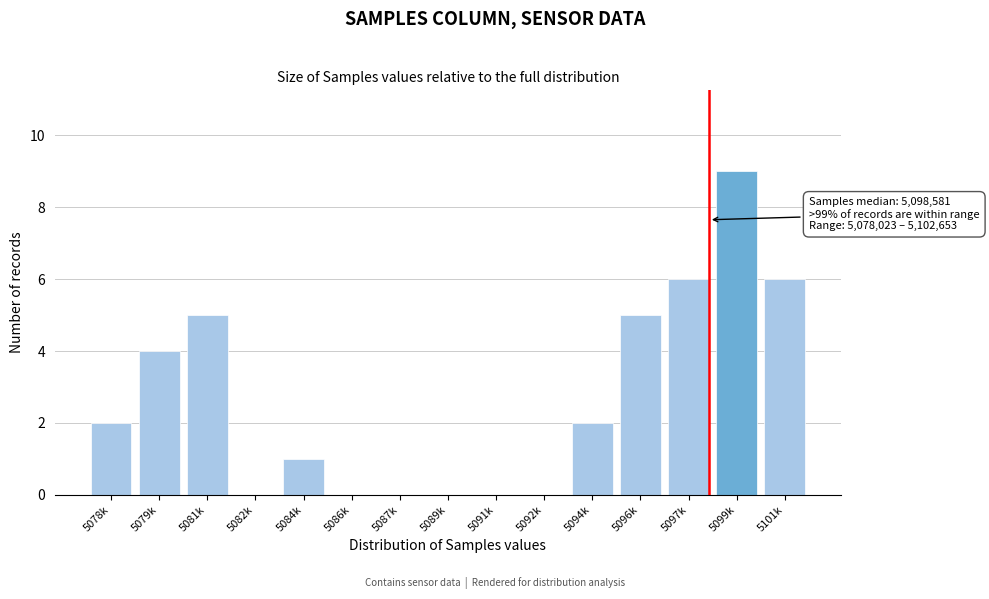

Reading right to left, extract all data points from this chart.

5101k=6	5099k=9	5097k=6	5096k=5	5094k=2	5092k=0	5091k=0	5089k=0	5087k=0	5086k=0	5084k=1	5082k=0	5081k=5	5079k=4	5078k=2